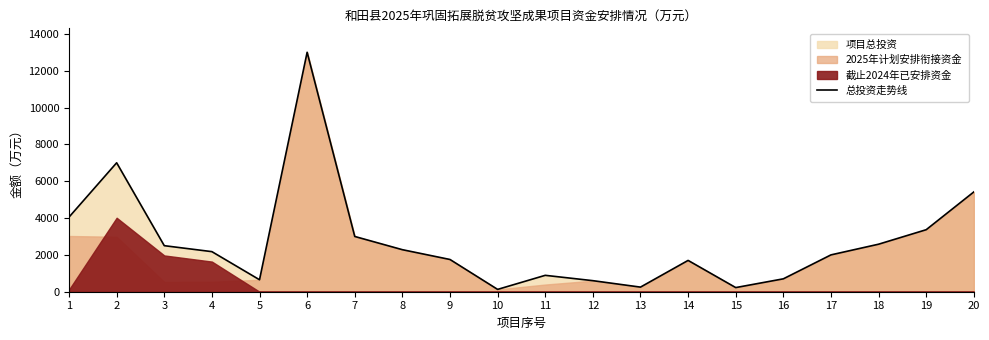

Where is the first local maximum?

2